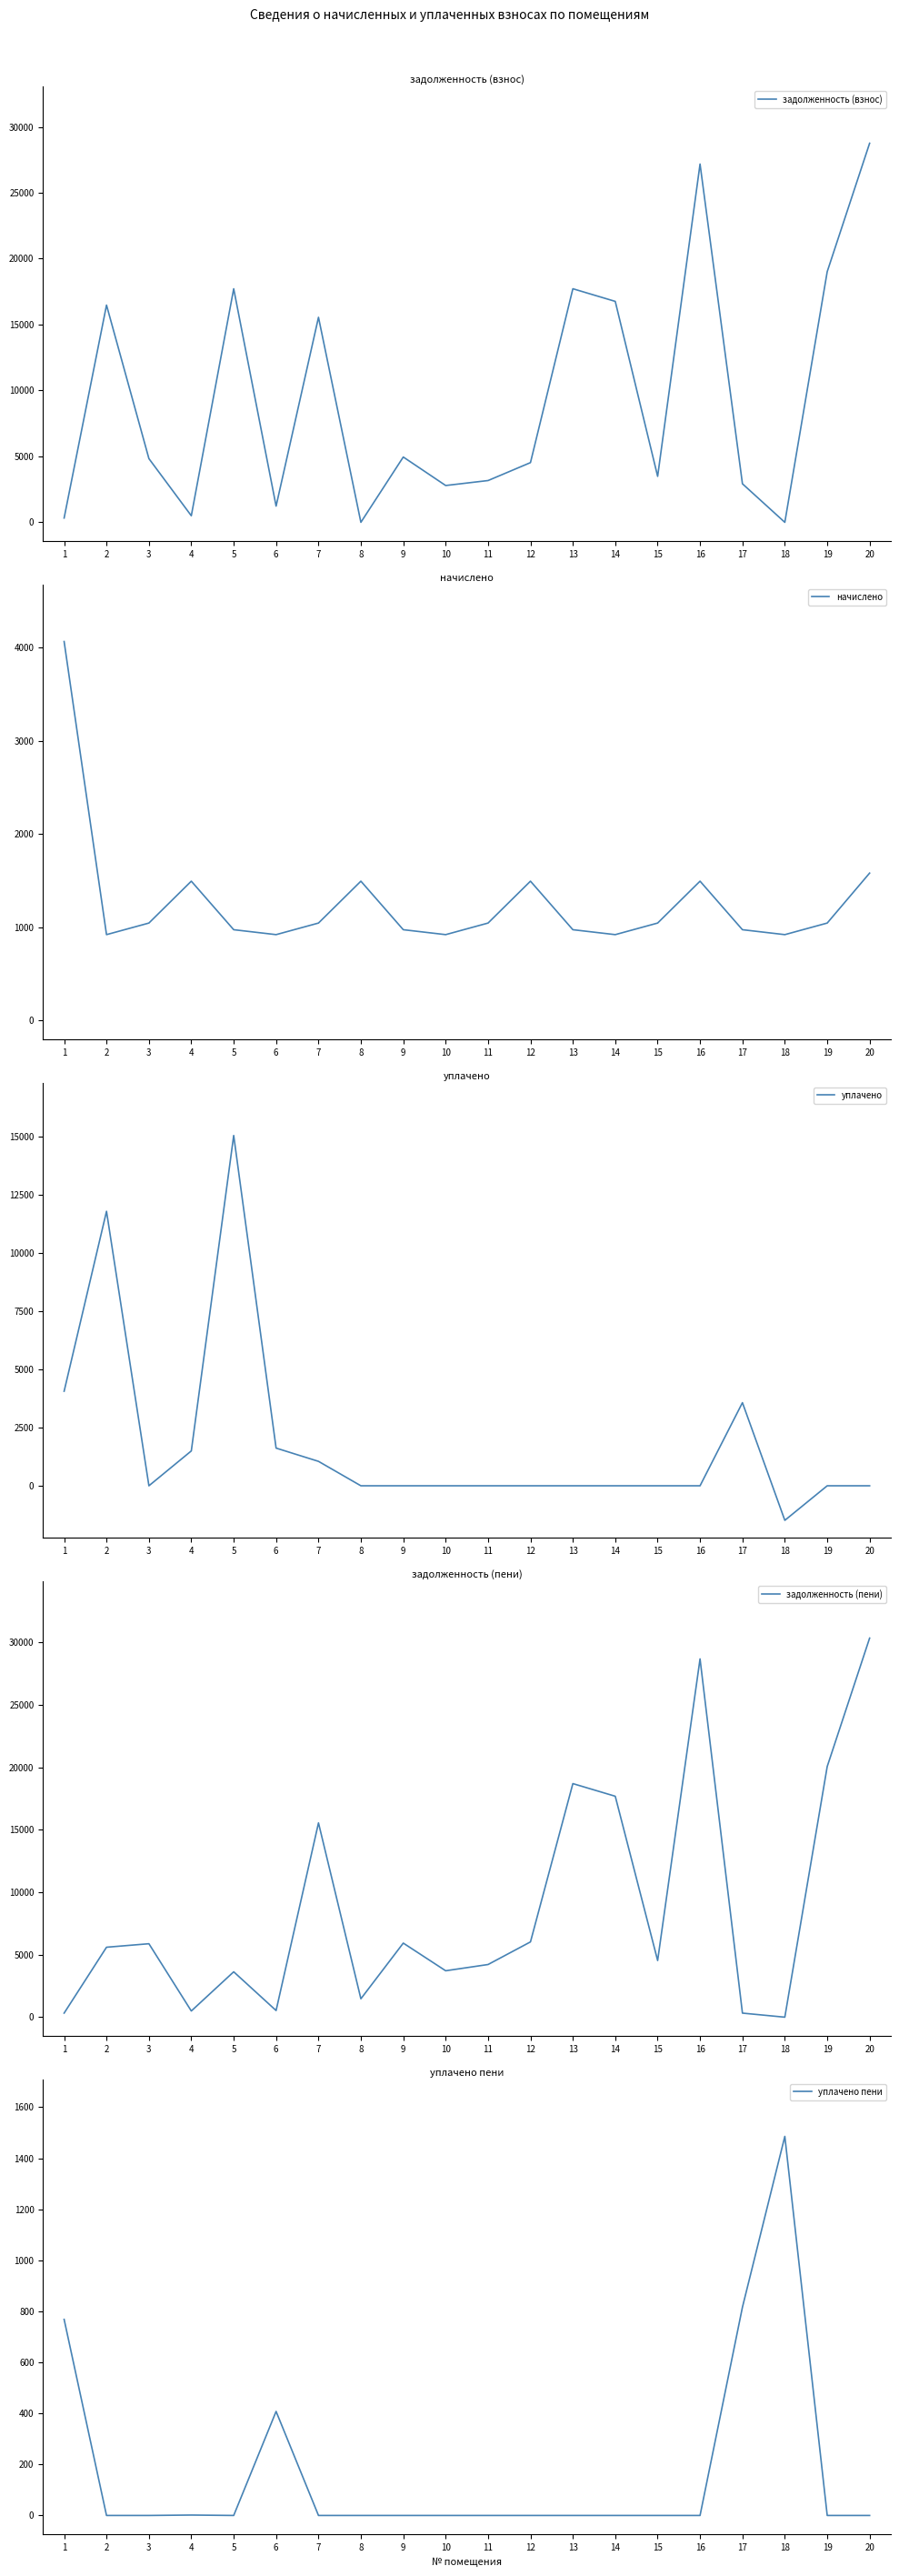

Which series ends up on top after the final intersection of задолженность (пени) and уплачено?

задолженность (пени)